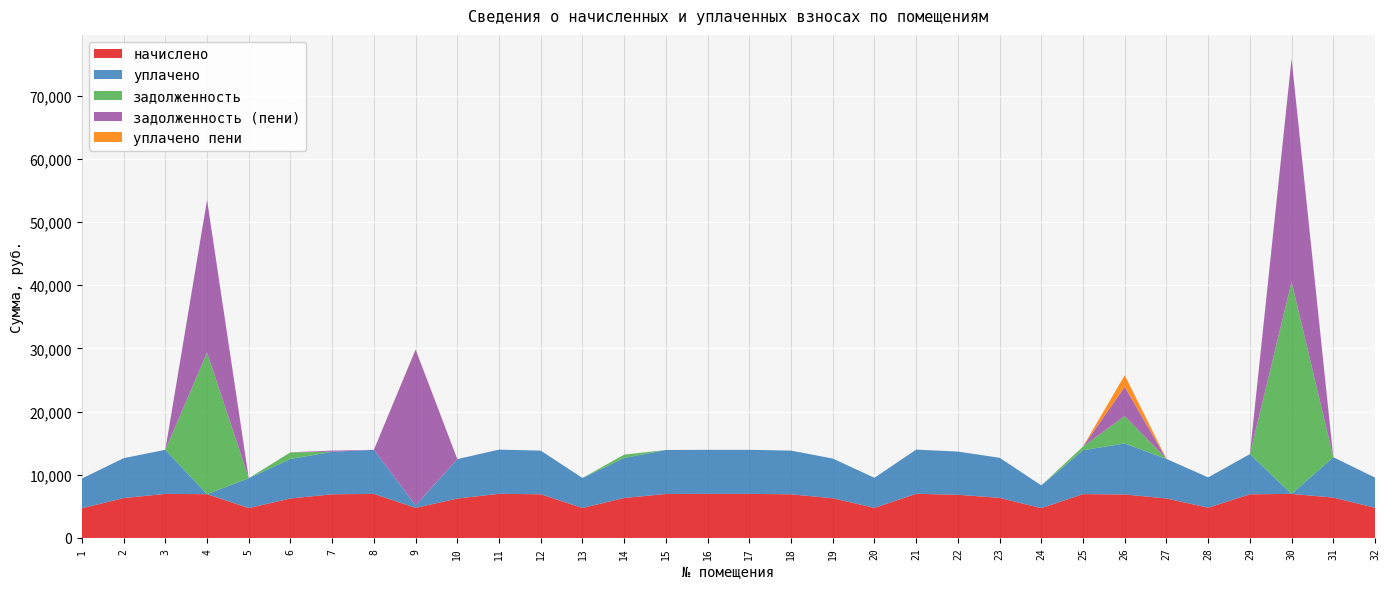

Reading left to right, what are all the values shown in this chart?

начислено: 4700.2	6313.0	6973.4	6927.4	4730.9	6251.5	6912.0	6973.4	4761.6	6236.2	6988.8	6912.0	4746.2	6328.3	6958.1	6973.4	6973.4	6912.0	6282.1	4761.6	6988.8	6835.2	6343.7	4715.5	6942.7	6881.3	6251.5	4792.3	6912.0	6973.4	6389.8	4777.0
уплачено: 4700.2	6313.0	6973.4	0.0	4730.9	6251.5	6720.0	6973.4	396.8	6236.2	6988.8	6912.0	4746.2	6328.3	6958.1	6973.4	6973.4	6912.0	6282.1	4761.6	6988.8	6835.2	6343.7	3599.3	6942.7	8068.5	6251.5	4792.3	6352.0	0.0	6389.8	4777.0
задолженность: 0.0	0.0	0.0	22413.2	0.0	1041.9	0.0	0.0	0.0	0.0	0.0	0.0	0.0	527.4	0.0	0.0	0.0	0.0	0.0	0.0	0.0	0.0	0.0	0.0	578.6	4341.1	3.0	0.0	0.0	33542.1	0.0	0.0
задолженность (пени): 0.0	0.0	0.0	24145.1	0.0	0.0	192.0	0.0	24639.6	0.0	0.0	0.0	0.0	0.0	0.0	0.0	0.0	0.0	0.0	0.0	0.0	0.0	0.0	0.0	0.0	4627.8	0.0	0.0	0.0	35285.4	0.0	0.0
уплачено пени: 0.0	0.0	0.0	0.0	0.0	4.3	0.0	0.0	57.0	0.0	0.0	0.0	0.0	0.0	1.4	0.0	0.0	0.0	0.0	0.0	0.0	0.0	0.0	0.0	0.0	1831.3	3.0	0.0	0.0	0.0	0.0	0.0